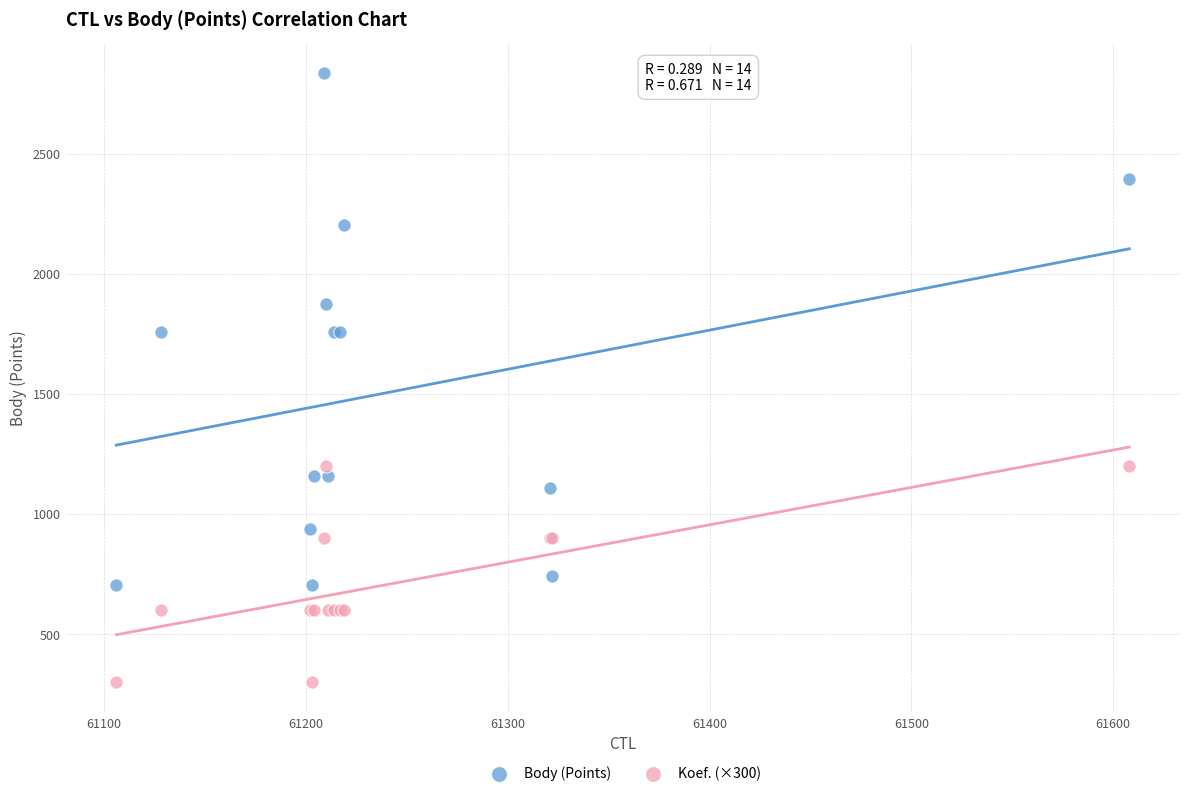

Which series has the largest Y range (max minus min)?

Body (Points)